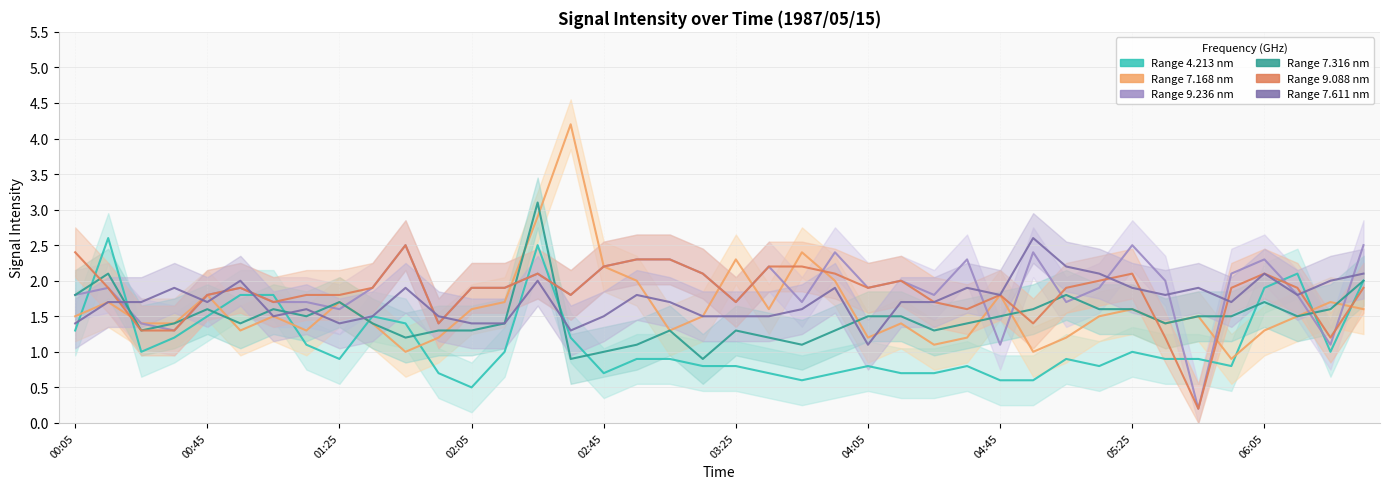

True or false: 4.213 has a value of 0.8 at 1987/05/15 04:55.

False